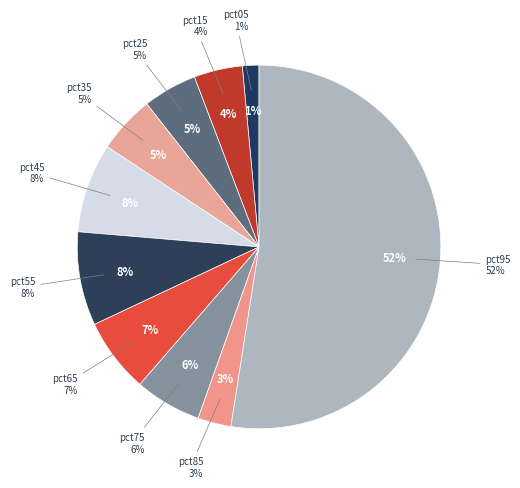

What is the largest slice in the pie chart?

pct95